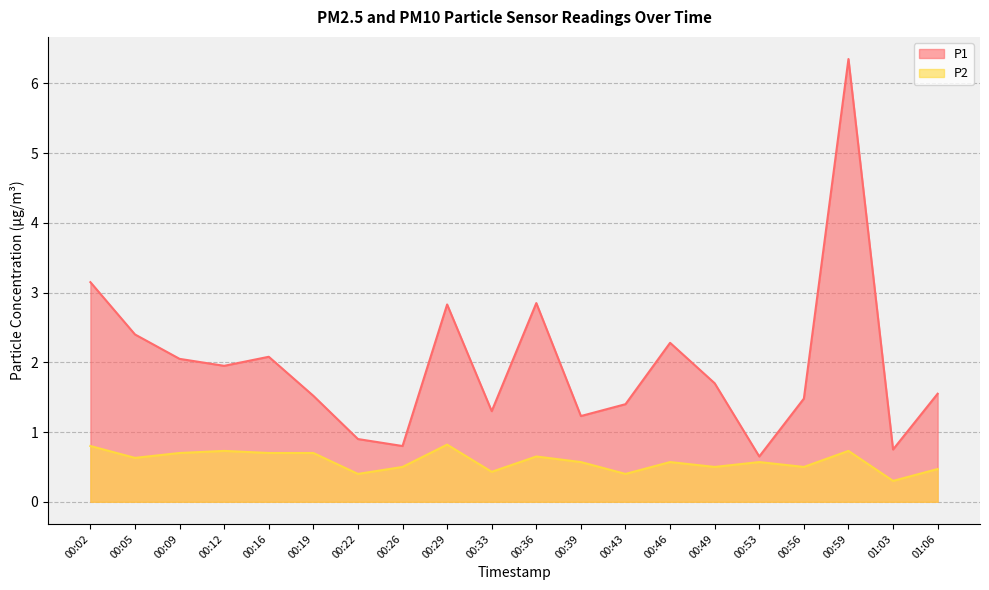

What is the greatest value displayed?

6.3